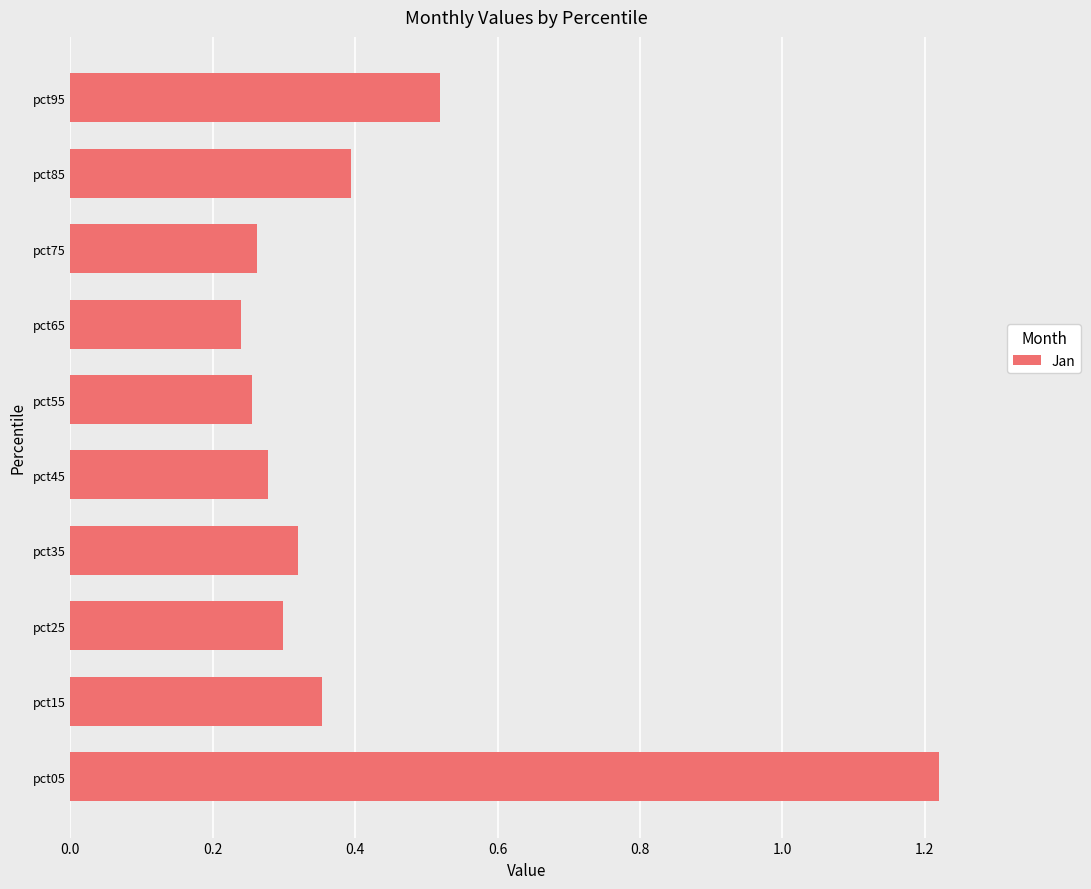

How many bars are there in total?

10